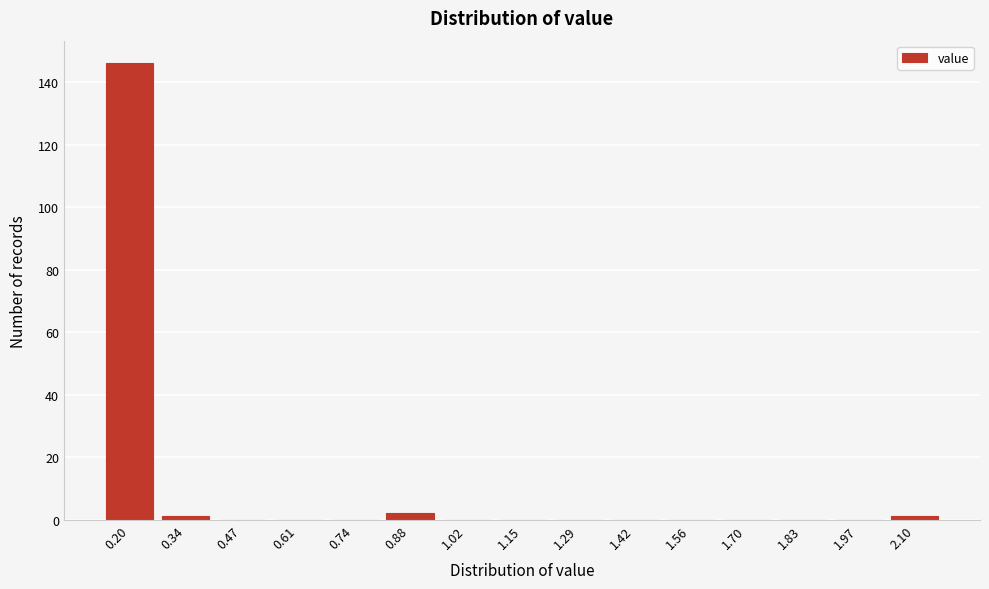

Reading left to right, list all the values displayed in this chart.

0.20=146	0.34=1	0.47=0	0.61=0	0.74=0	0.88=2	1.02=0	1.15=0	1.29=0	1.42=0	1.56=0	1.70=0	1.83=0	1.97=0	2.10=1